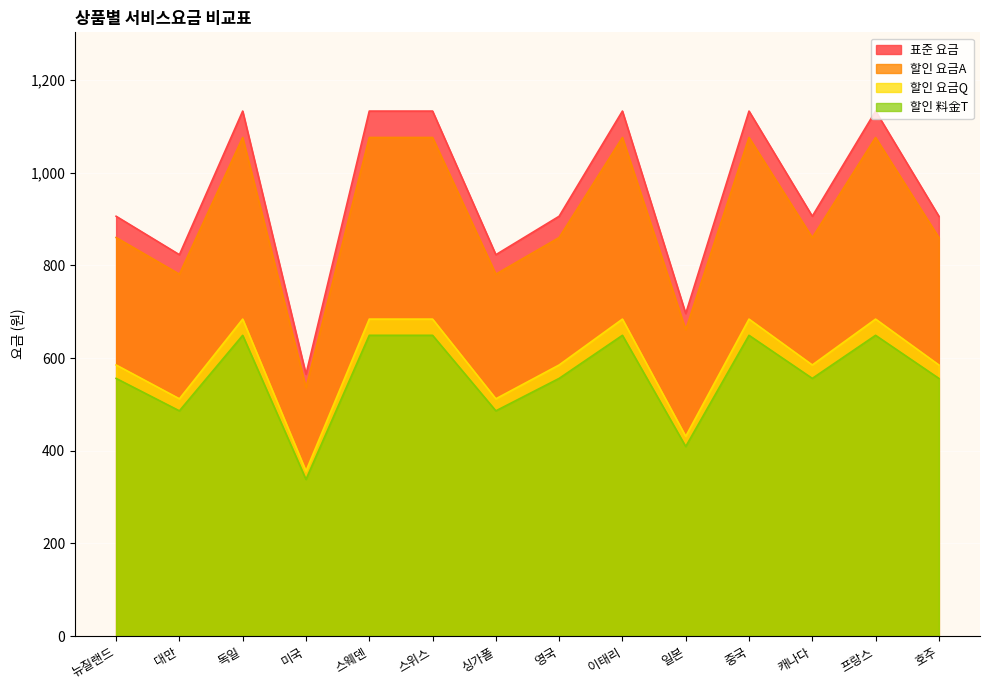

What is the sum of all 할인 요금Q values?

8255